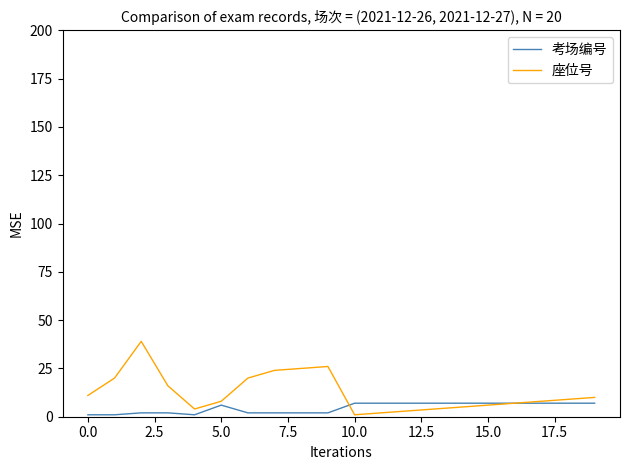

What is the maximum value shown in the chart?

39